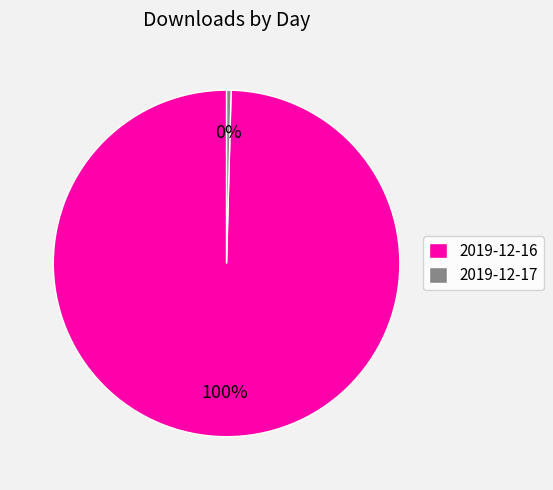

To the nearest percent, what is the average slice percentage?

50%